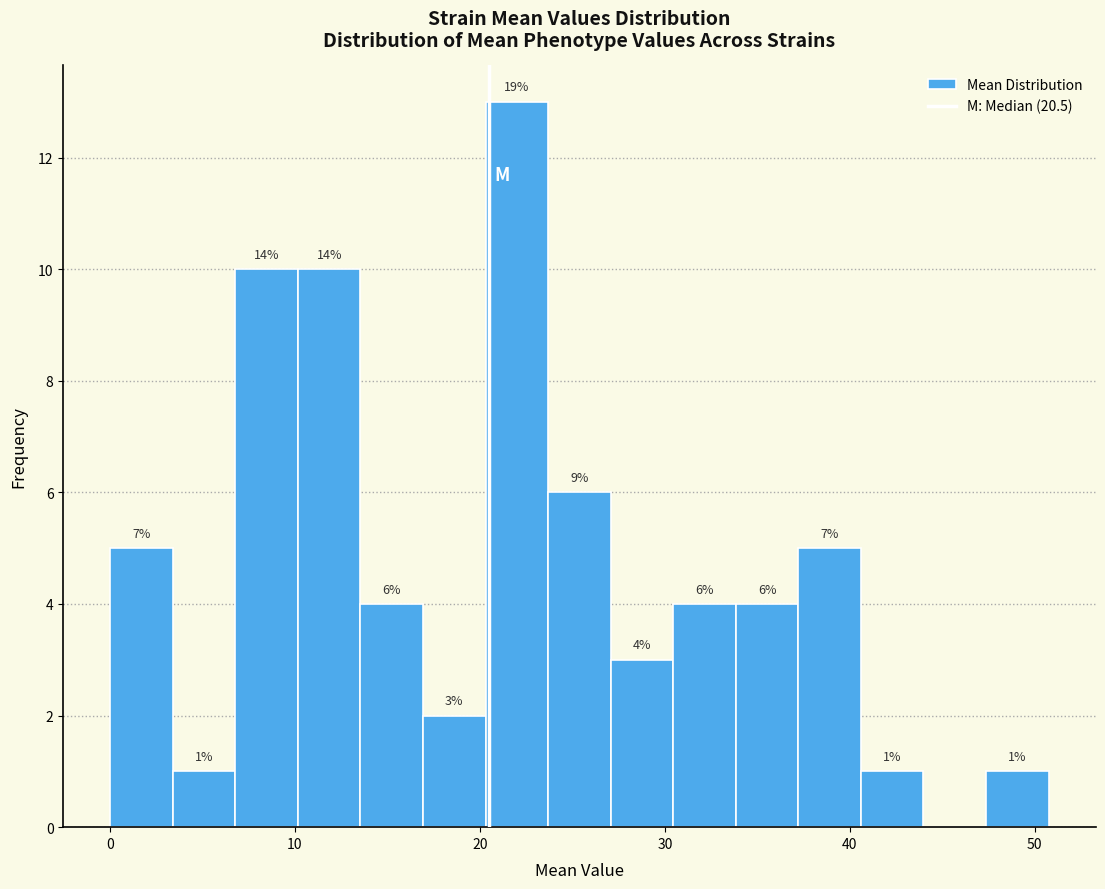

Read against the x-axis, roughly where is the centre of the tallest bar?

22